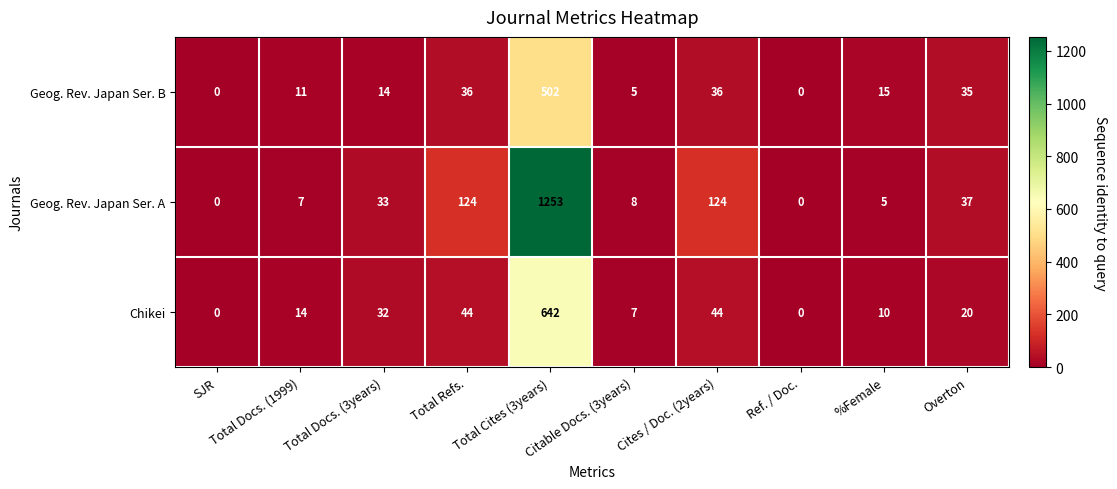

Count the number of data series in this chart.

3